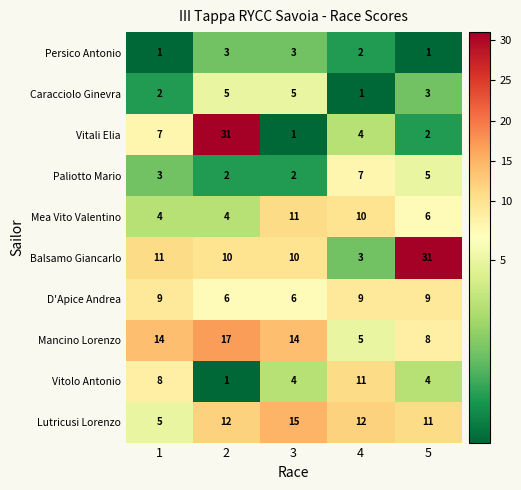

Is the value of Mea Vito Valentino at 2 greater than the value of Balsamo Giancarlo at 3?

No